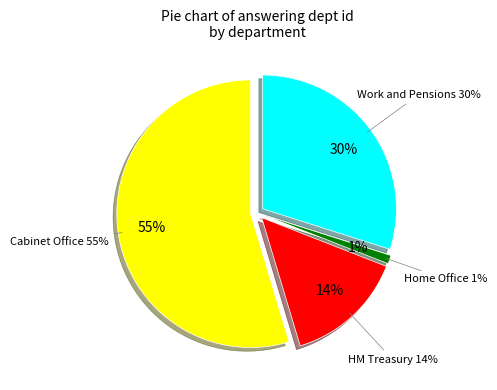

Count the number of slices in the pie.

4